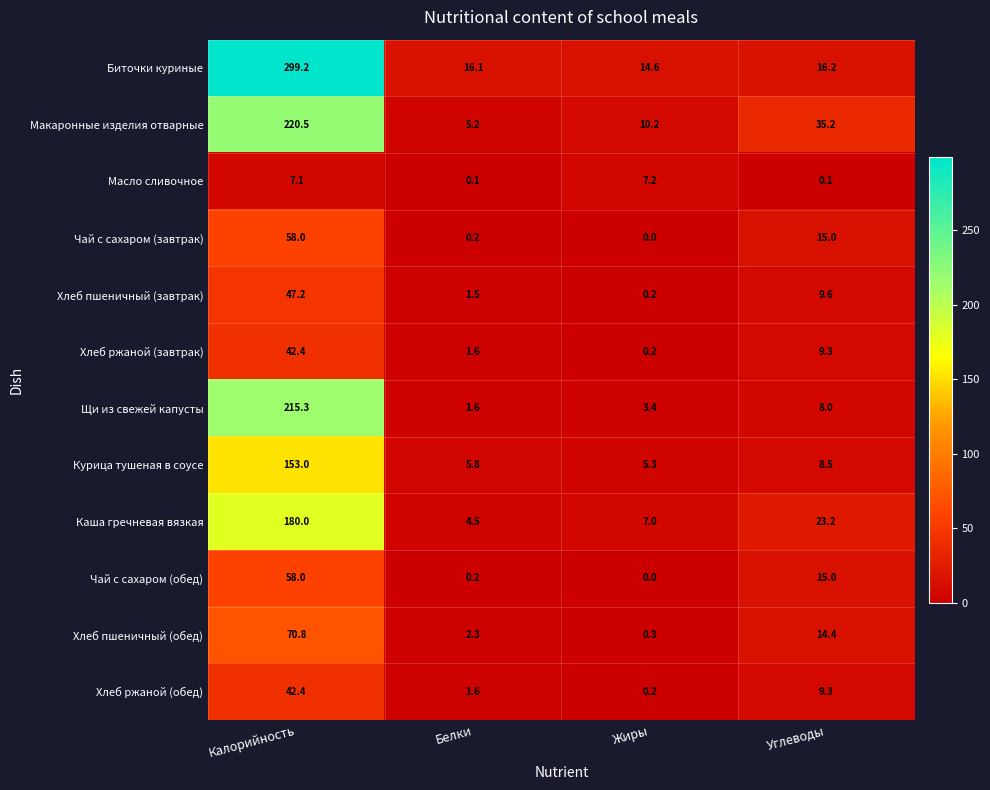

Where does the Хлеб пшеничный (завтрак) series first go above 9?

Калорийность